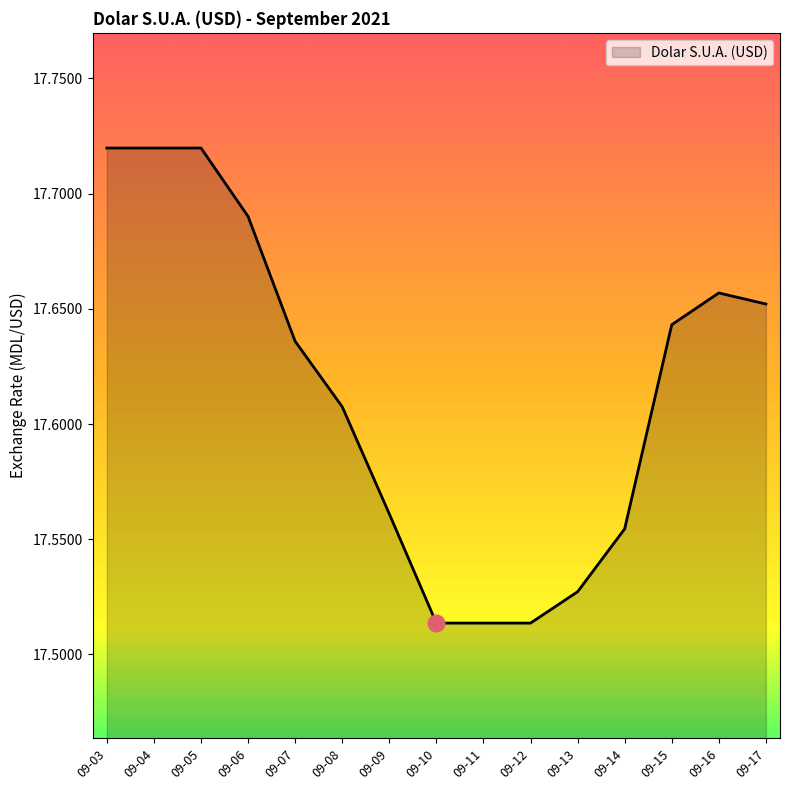

Approximately how many times larger is the value at 09-16 compared to 09-05?

1.0